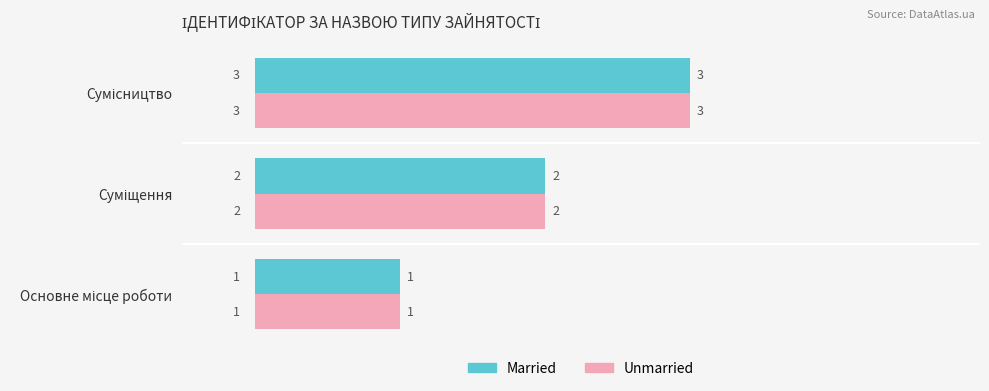

What is the sum of all Married values?

6